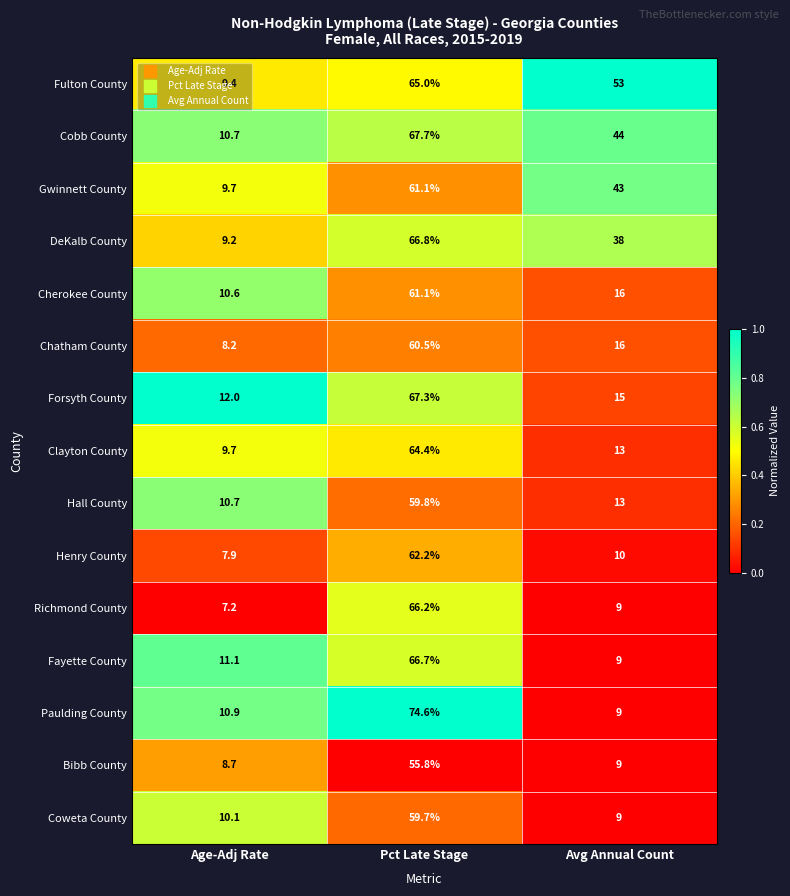

What is the sum of the Cobb County values at Avg Annual Count and Pct Late Stage?

111.7